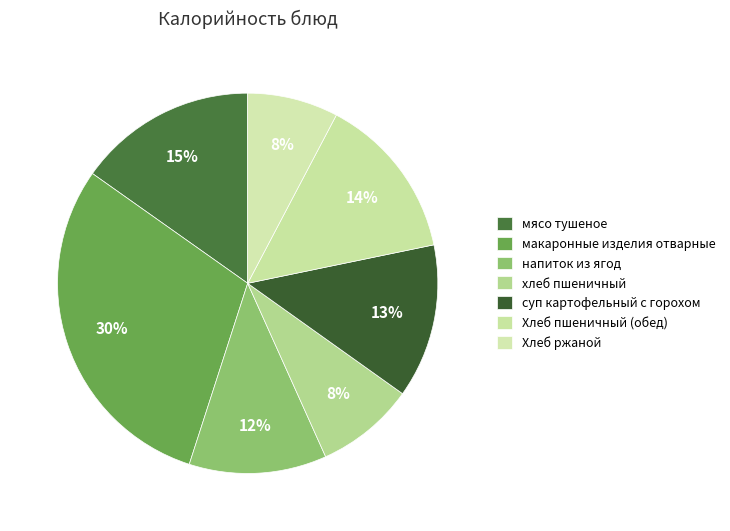

Rank the categories by value from lowest to highest.

Хлеб ржаной, хлеб пшеничный, напиток из ягод, суп картофельный с горохом, Хлеб пшеничный (обед), мясо тушеное, макаронные изделия отварные